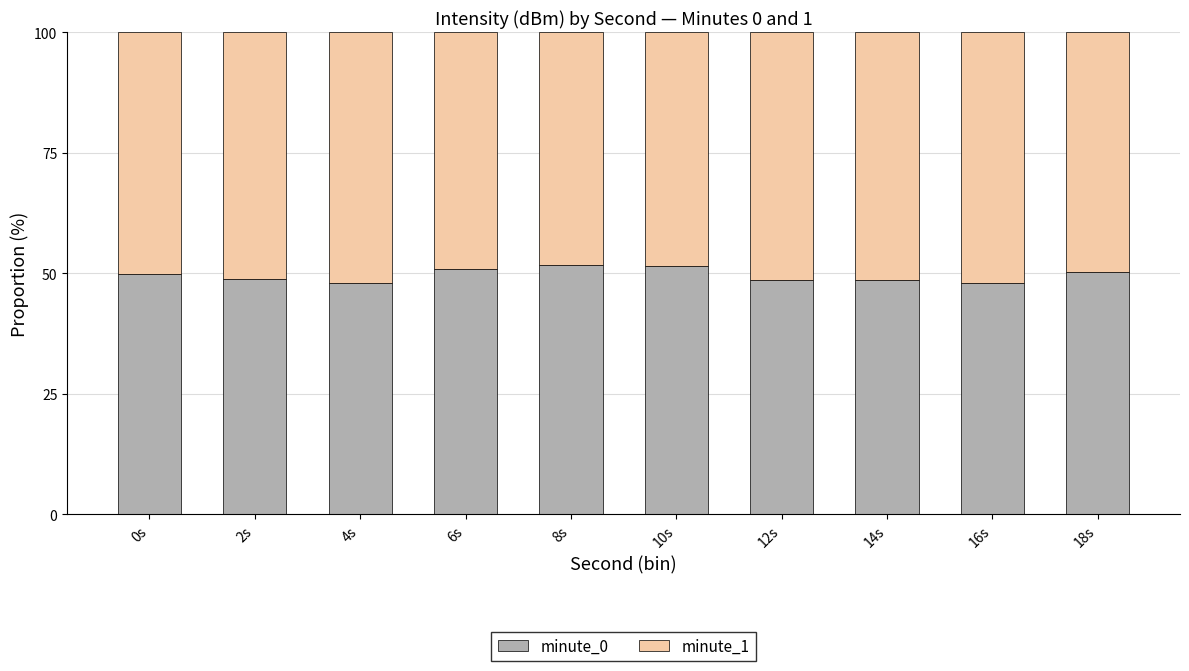

What is the maximum value for minute_0?

51.6